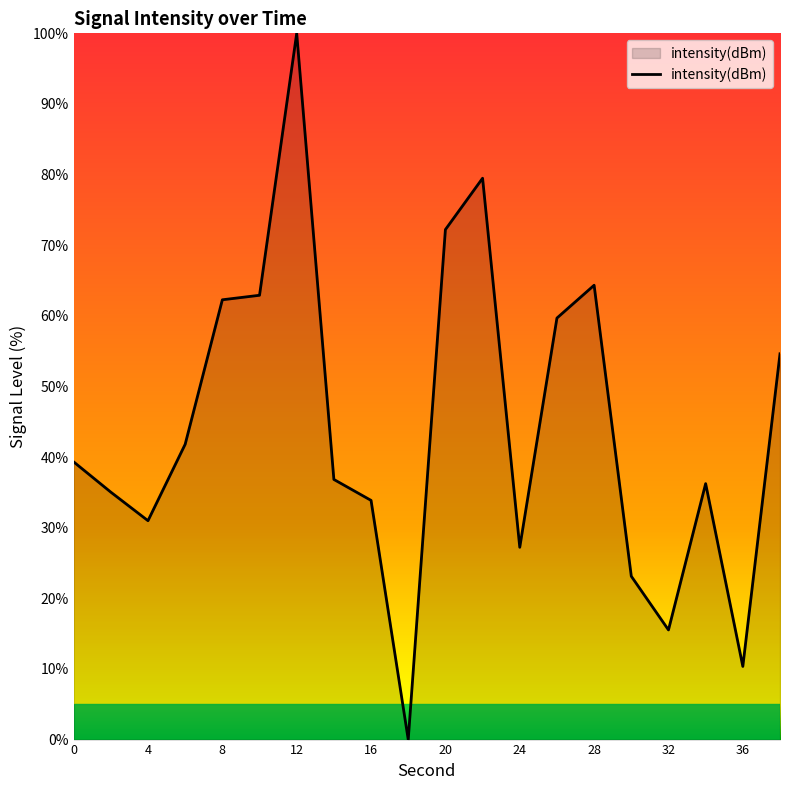

What is the difference between the second highest and second lowest values?

69.1